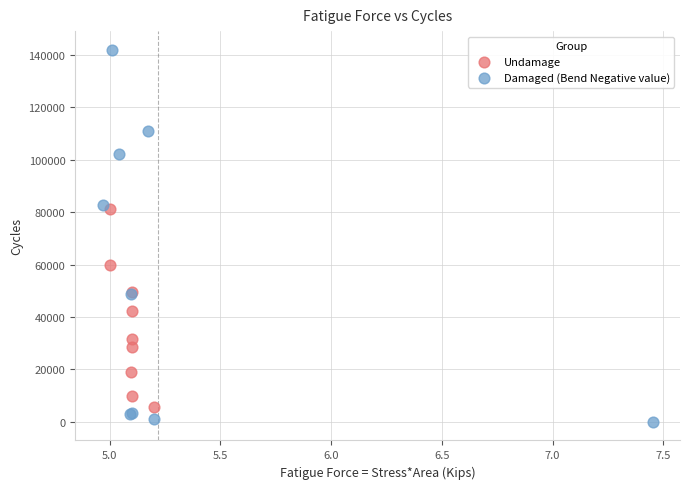

Which series contains the highest Y value?

Damaged (Bend Negative value)